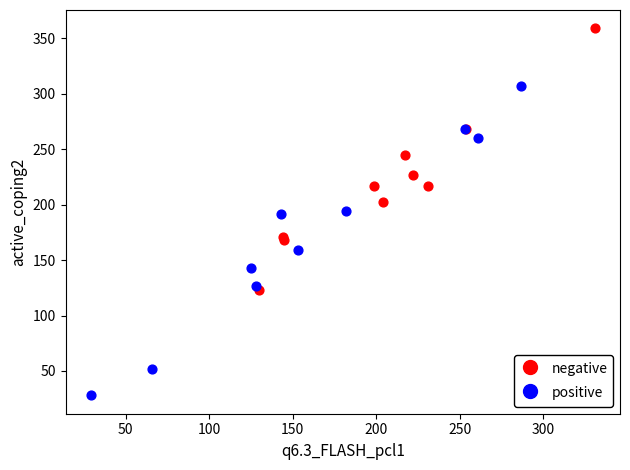

Which series contains the highest Y value?

negative